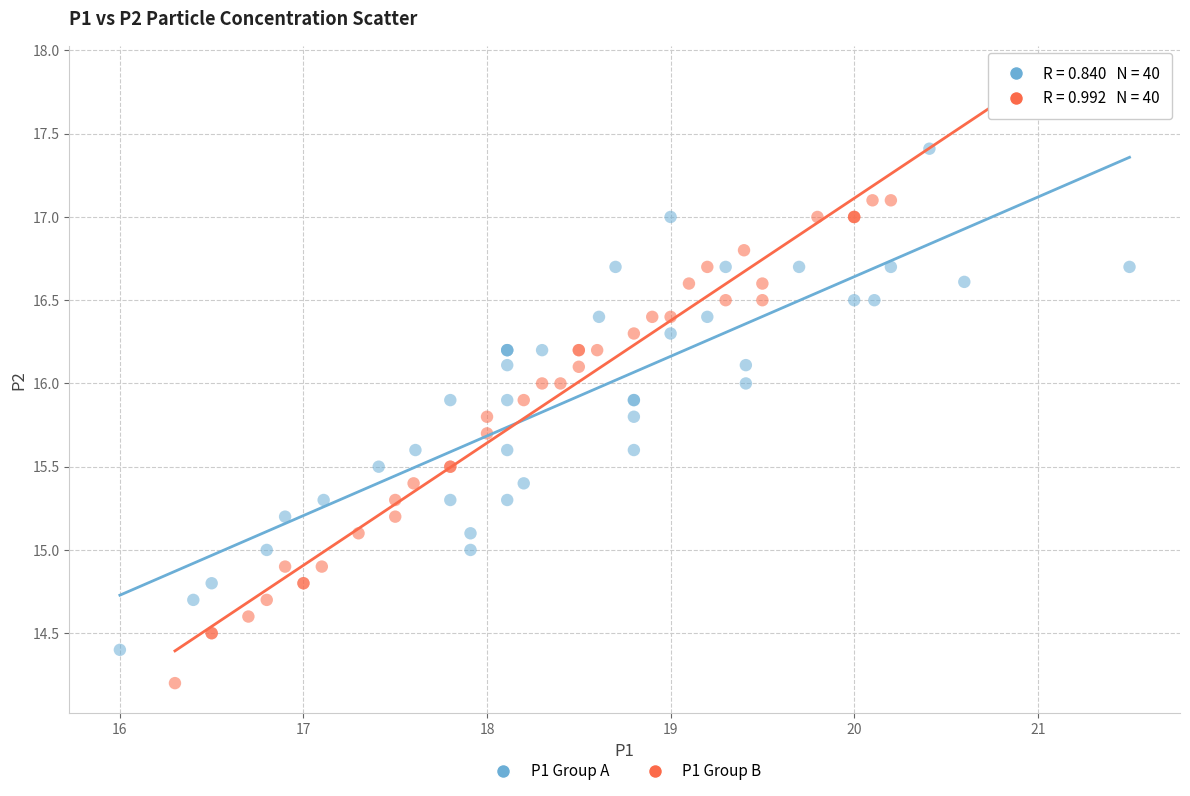

Which series reaches the minimum Y coordinate?

P1 Group B